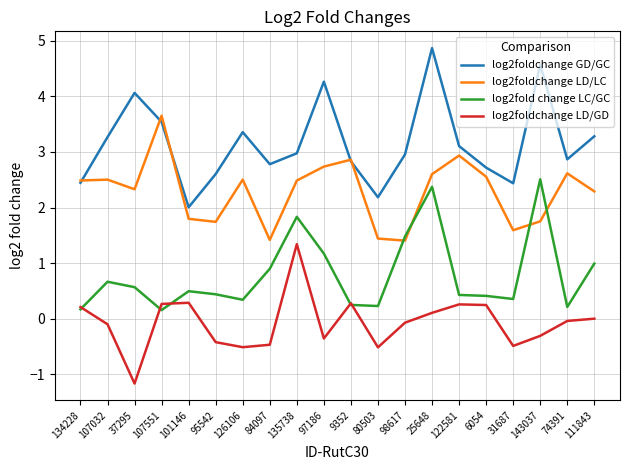

What is the total value across all series at 126106?

5.7